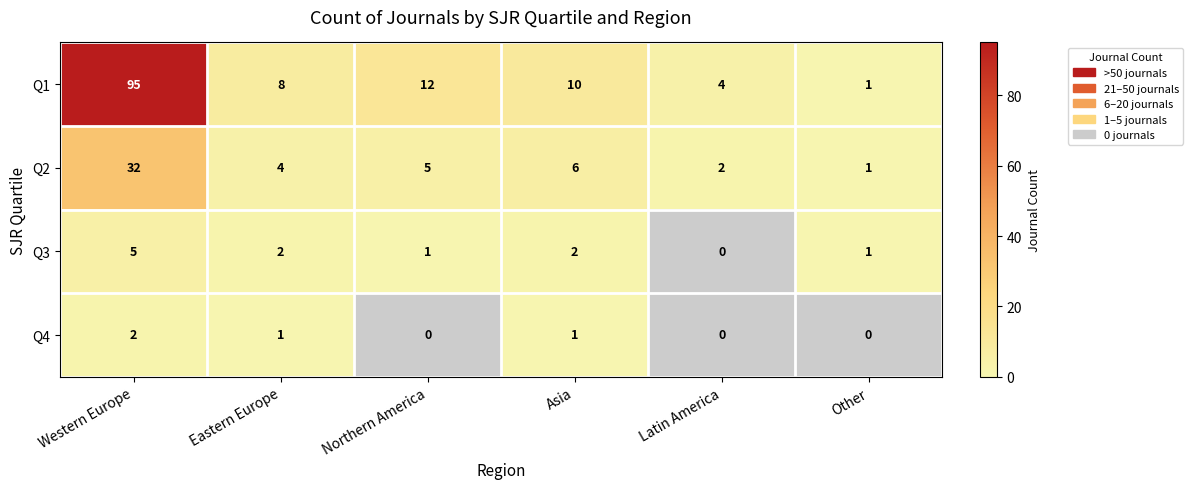

Count the Q3 values in the range 1 to 2.

4